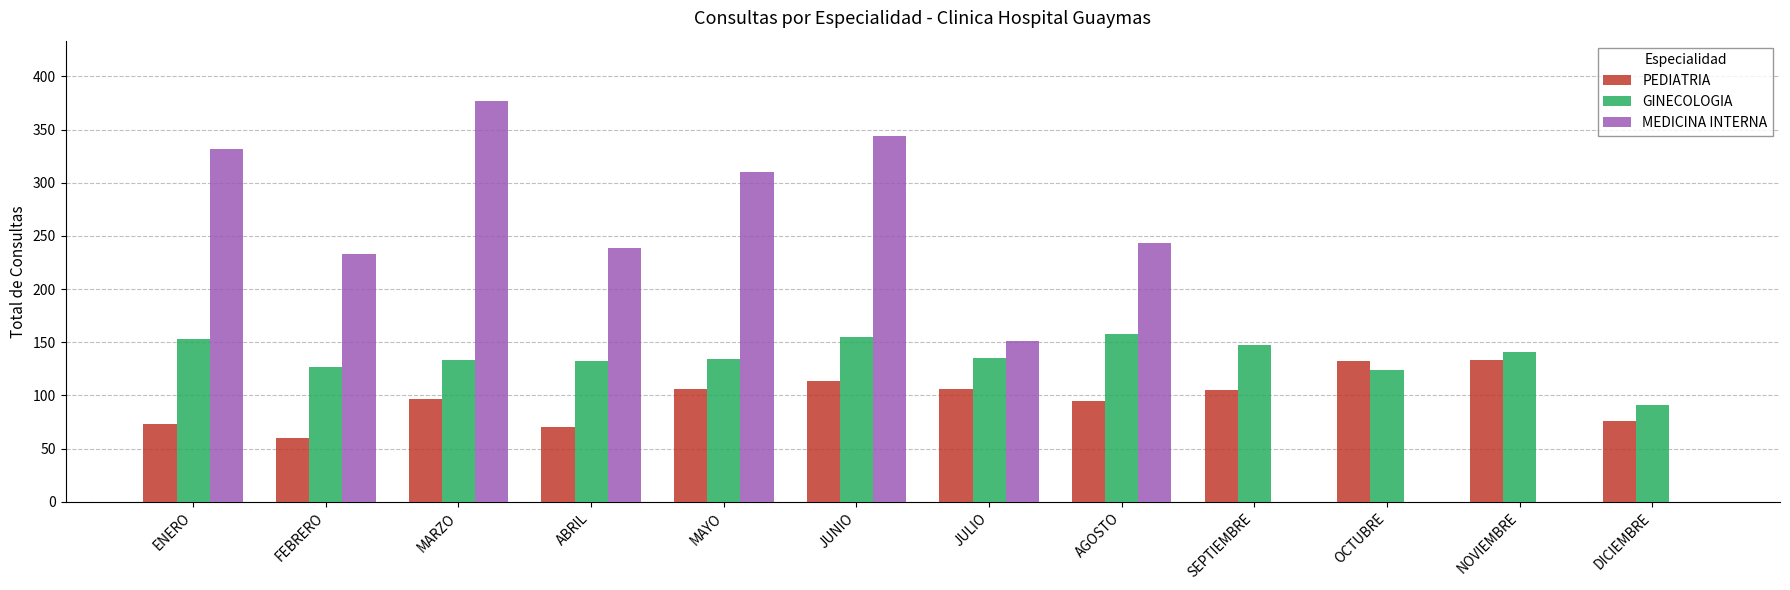

The MEDICINA INTERNA series shows 103 at ABRIL. True or false?

False